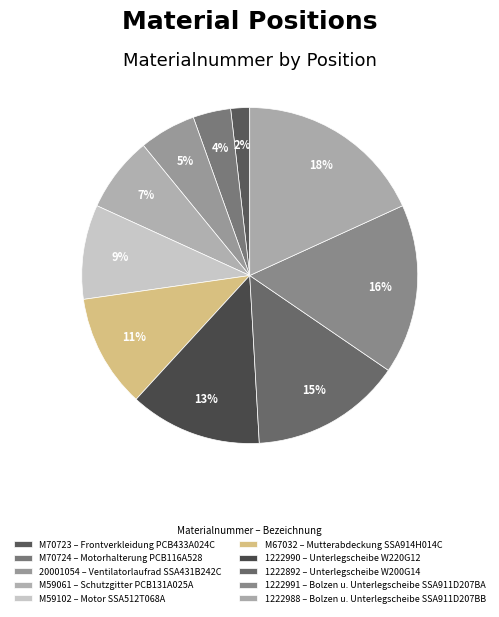

What is the total percentage of M59061 and 1222990?

20.0%